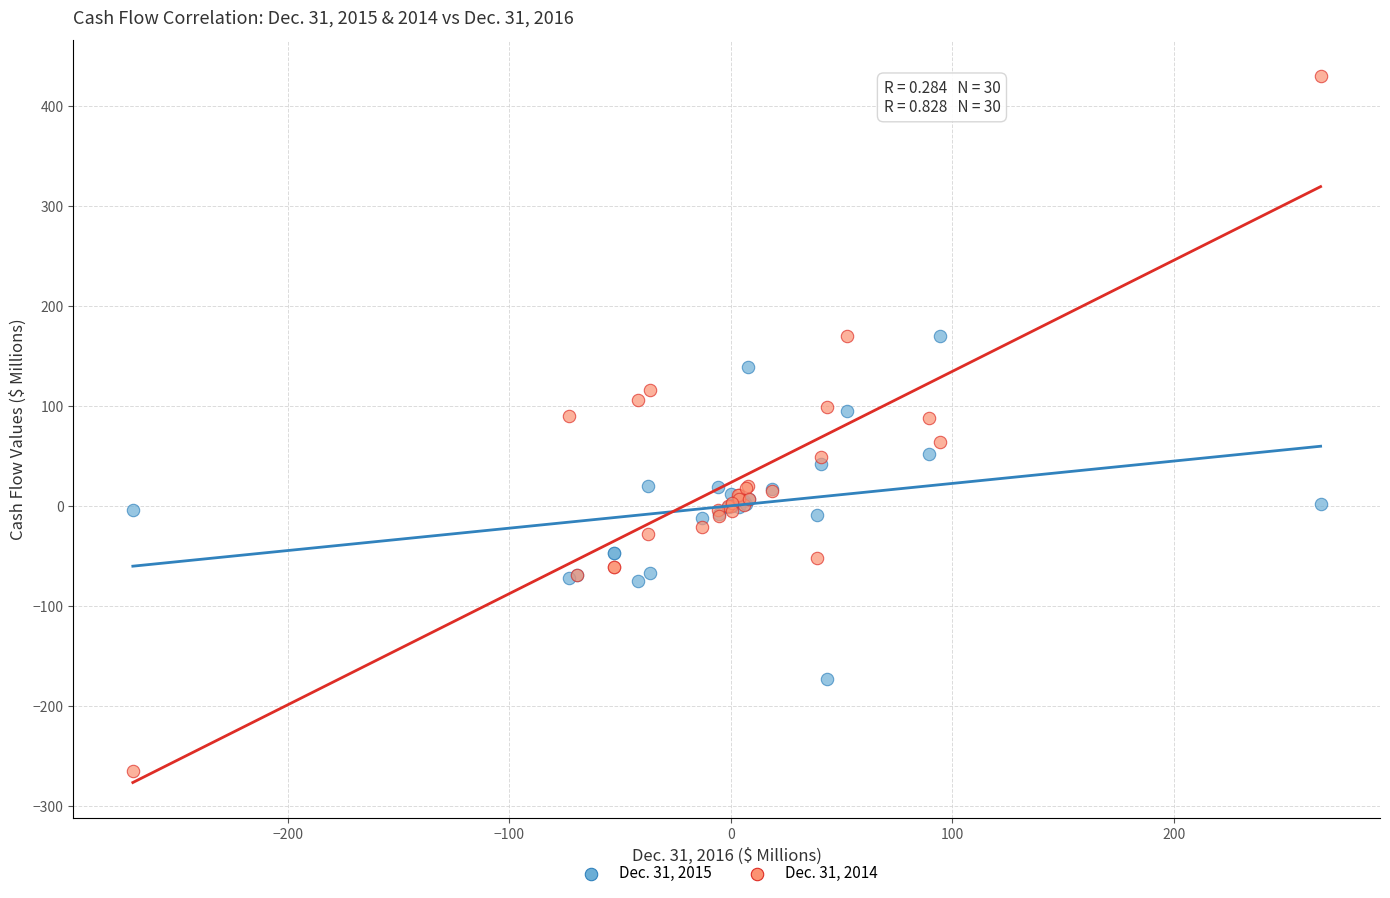

Which series contains the highest Y value?

Dec. 31, 2014